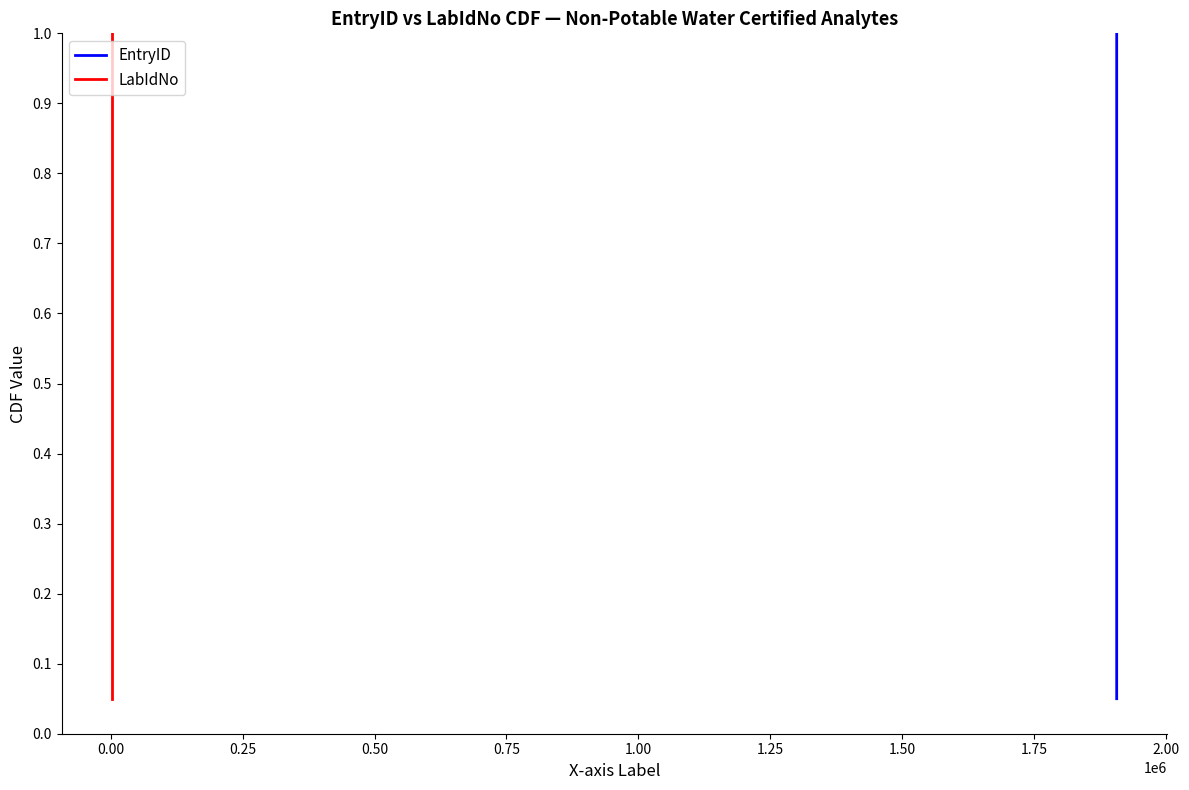

What are all the series names shown in the legend?

EntryID, LabIdNo